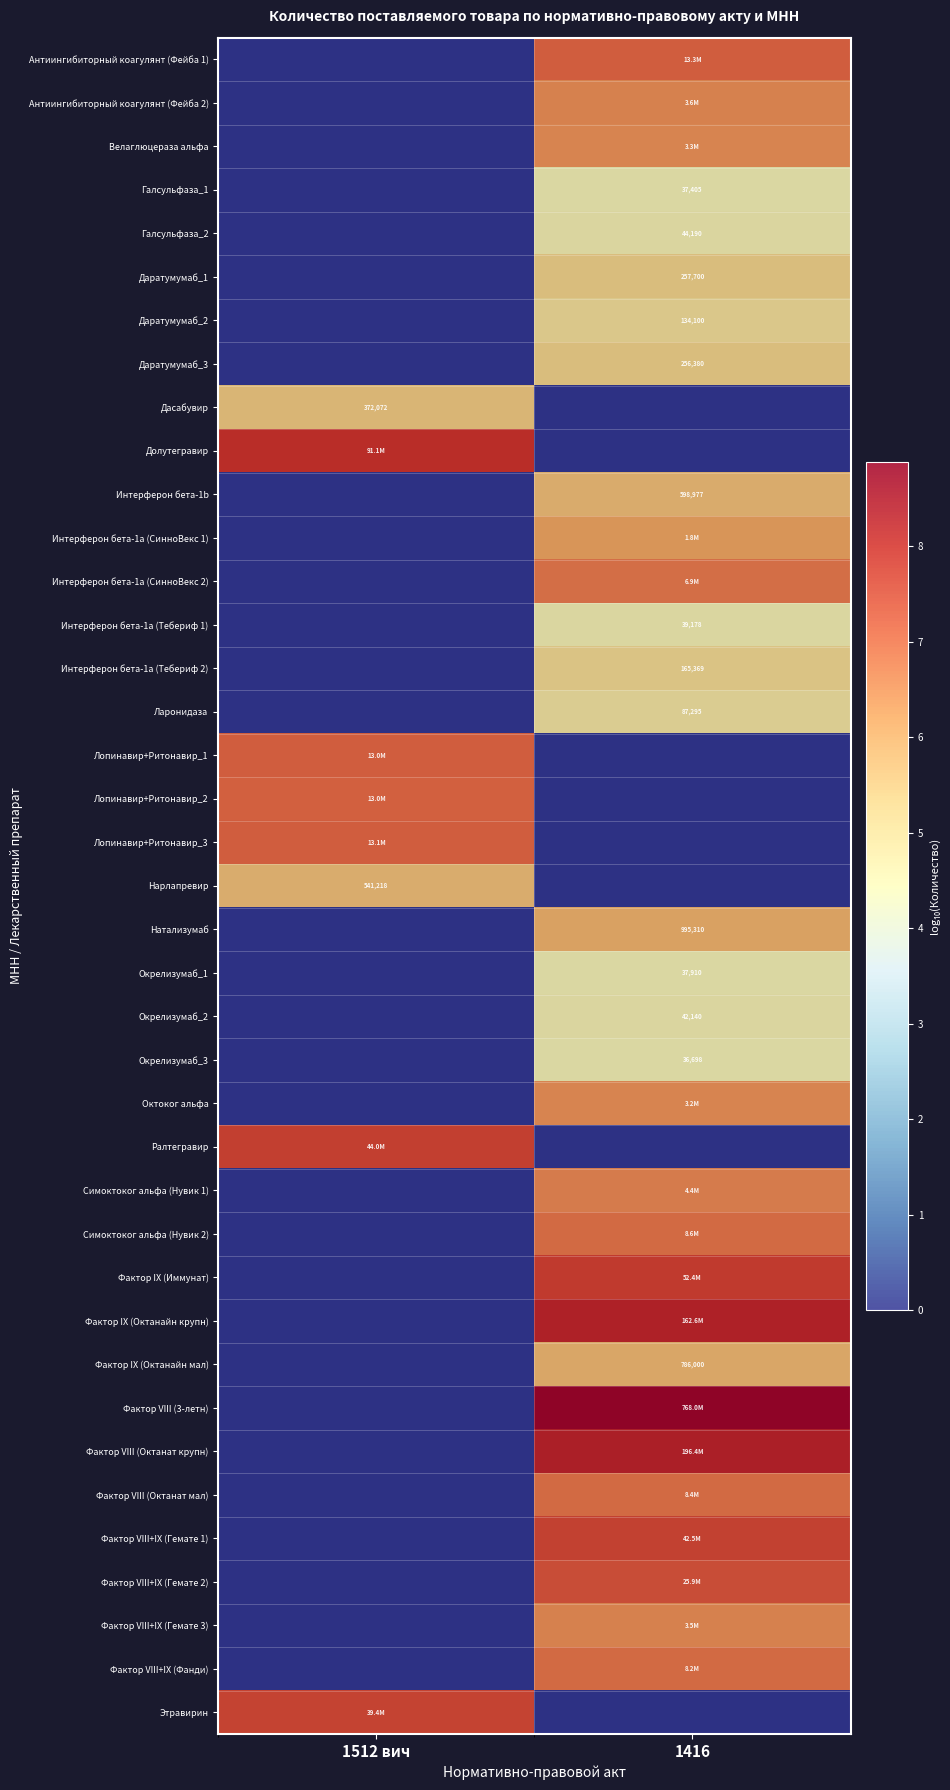

How many values in the row_0 series exceed 7?

1